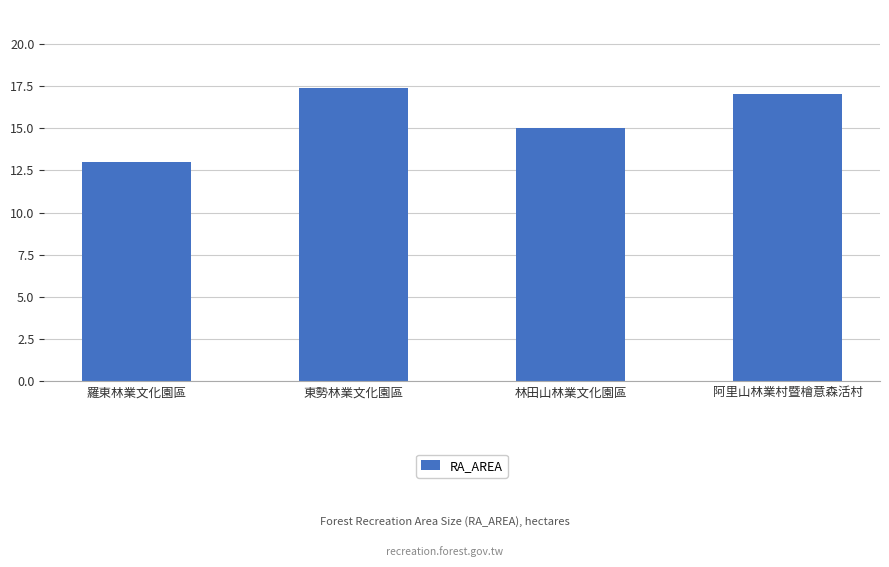

What is the value of the 3rd bar from the left?

15.0